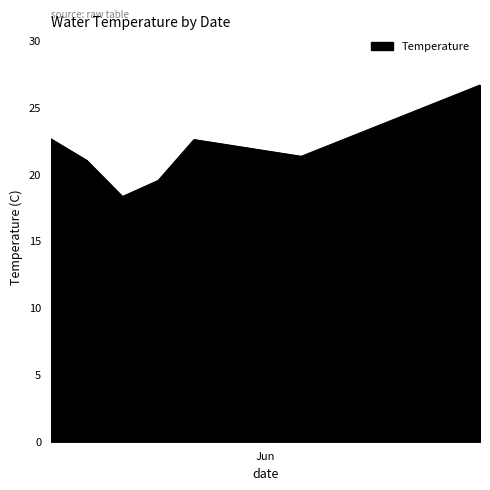

How many lines are shown in the chart?

1